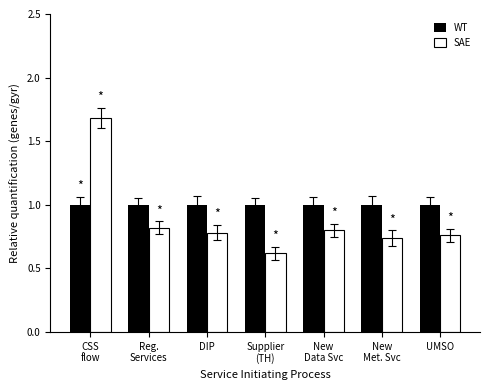

What is the value of the WT bar at the 6th from the left?

1.0